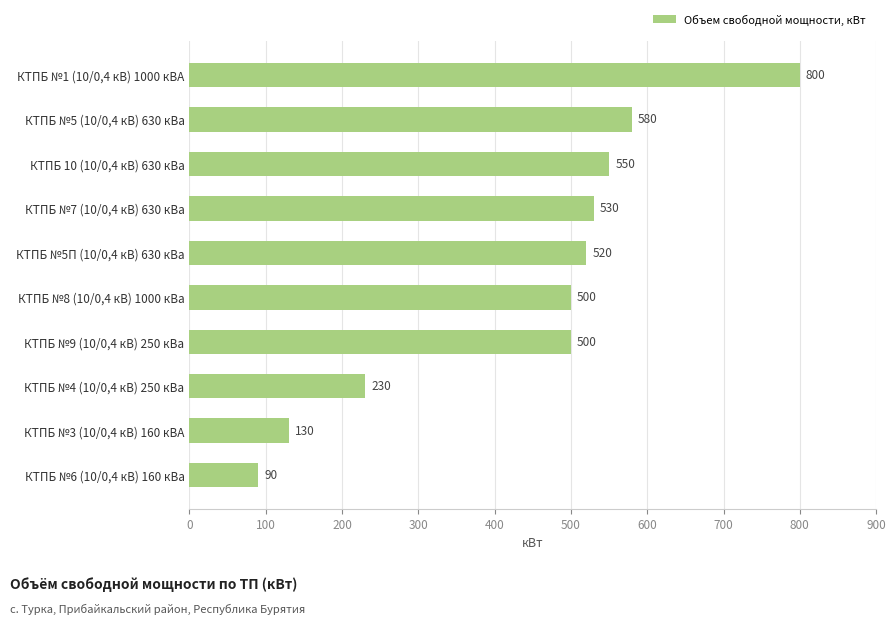

How many series are shown in this chart?

1